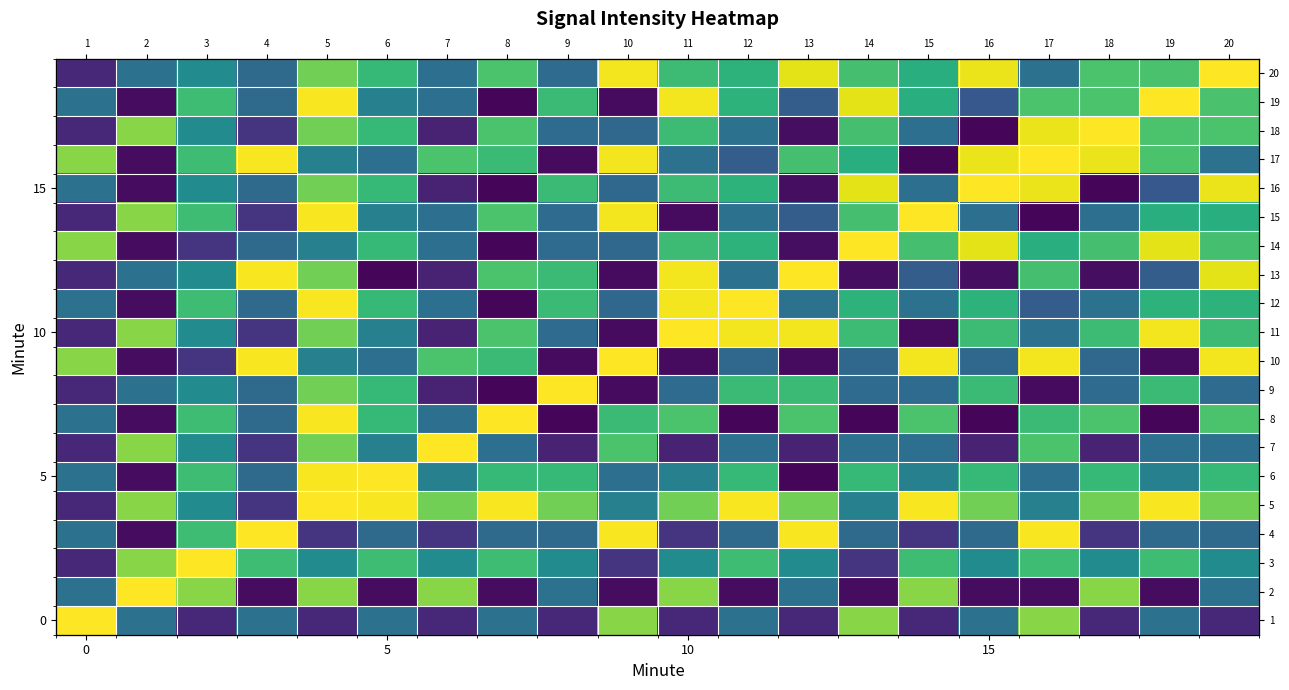

What is the difference between the highest and lowest values at 15?

1.0